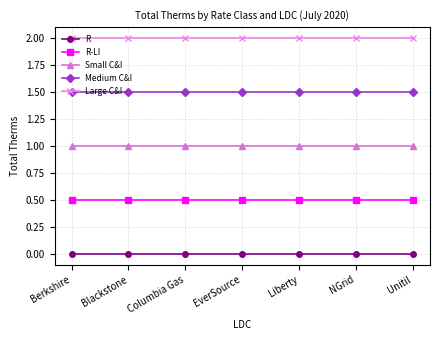

True or false: Small C&I and R-LI intersect in this chart.

False